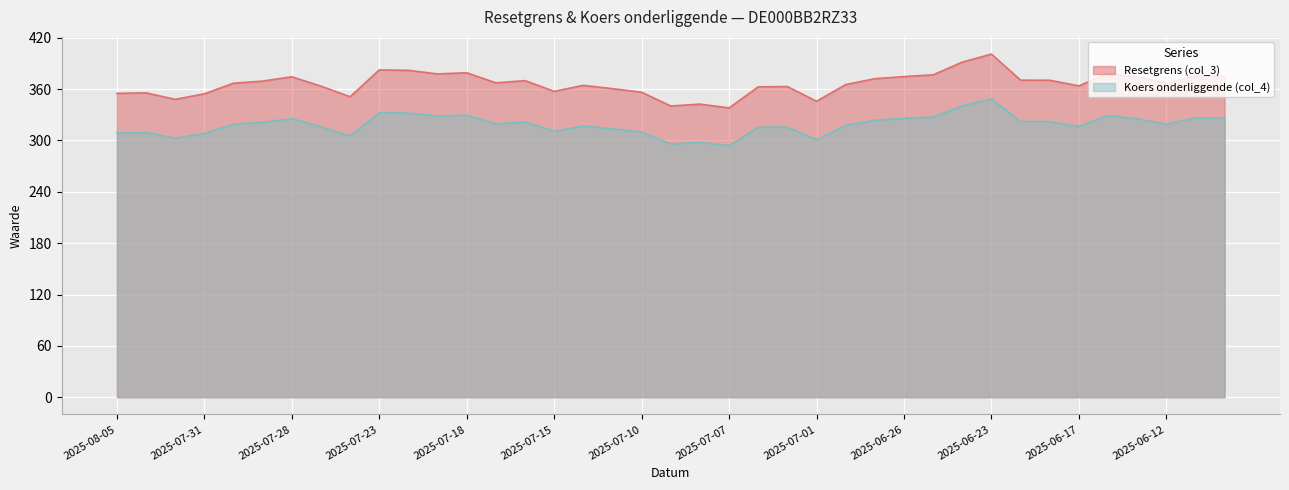

Where is Koers onderliggende (col_4) nearest to the value 321?

2025-07-29